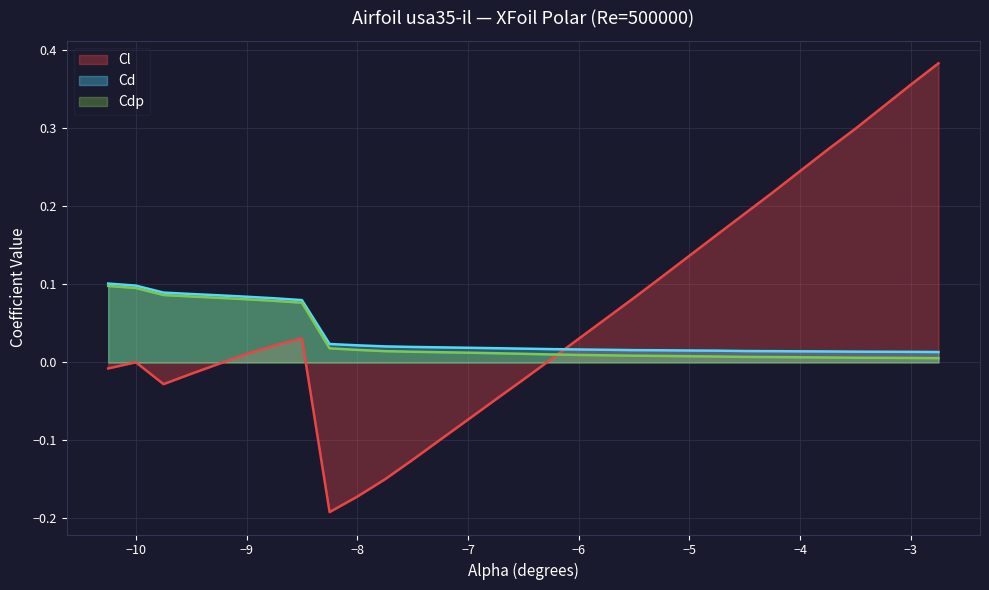

Does the chart display data point markers on the line(s)?

No